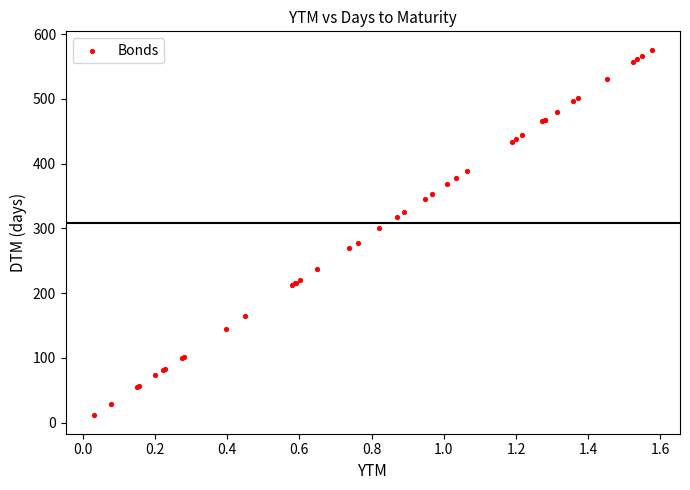

What Y value in the scatter plot is closest to 293?

300